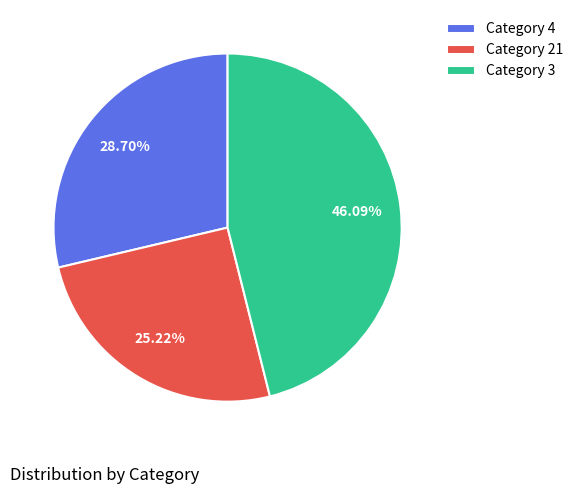

How many slices are in this pie chart?

3